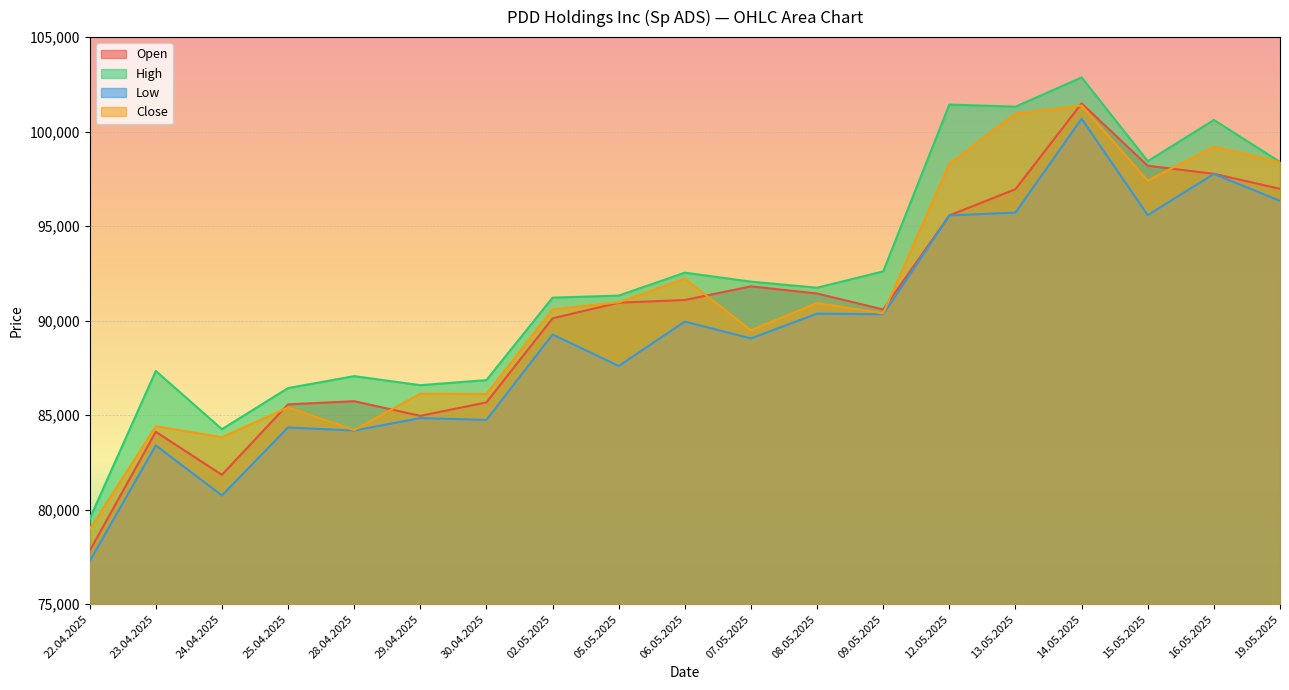

What is the value of the Open point at the 7th from the left?

85673